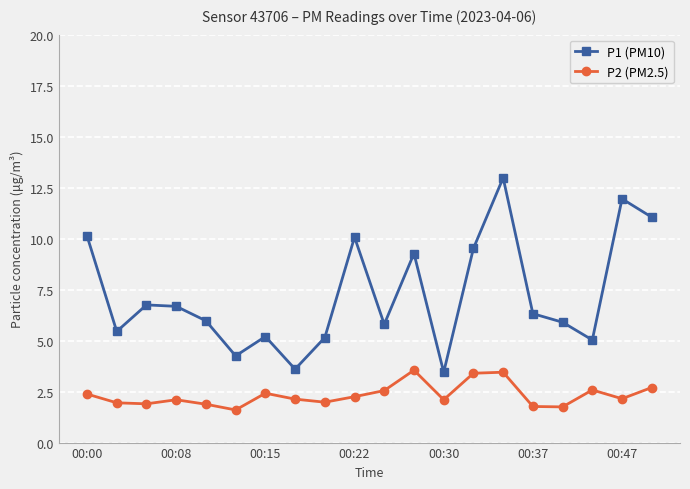

True or false: P2 (PM2.5) and P1 (PM10) intersect in this chart.

False